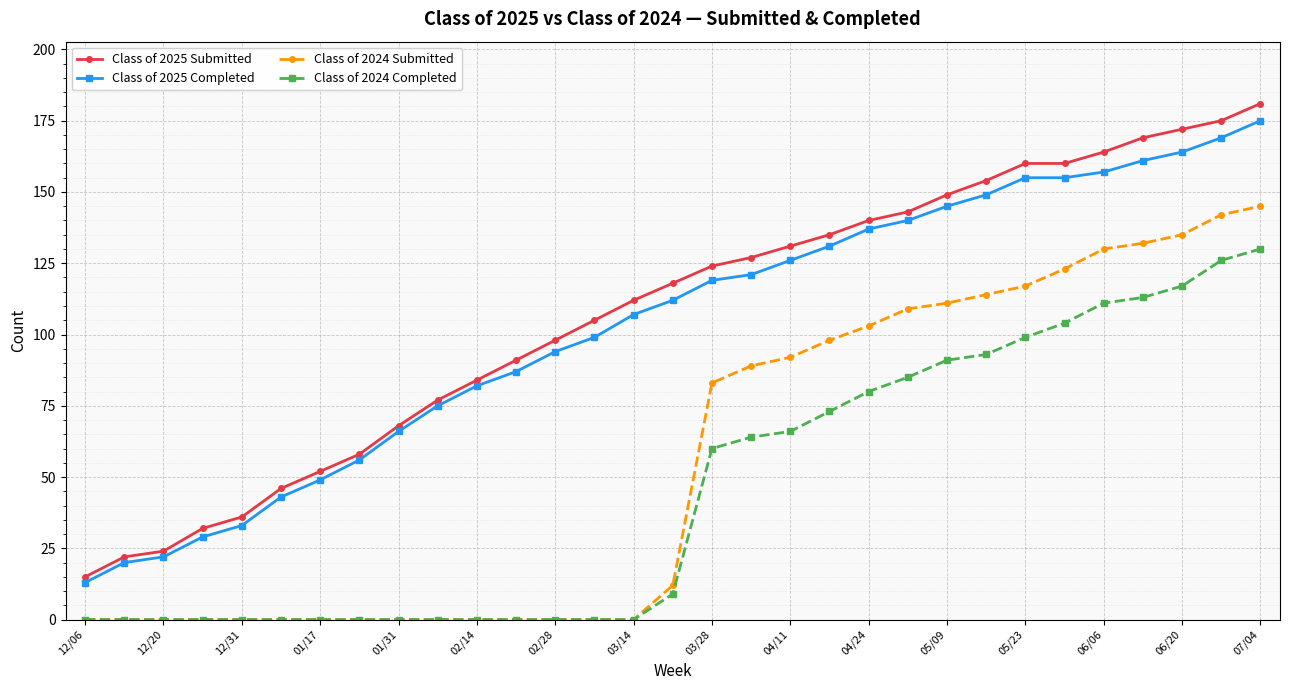

How many lines are shown in the chart?

4